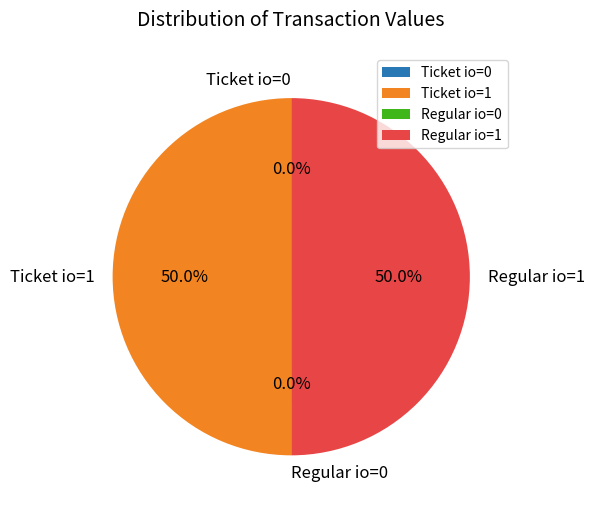

Combined, what portion of the pie is Ticket io=1 and Regular io=1?

100.0%